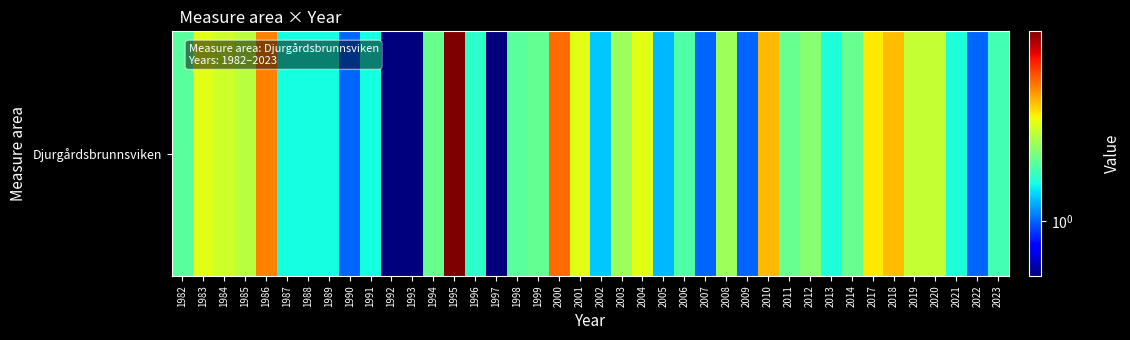

True or false: the data shows 1.5 at 2011.

True